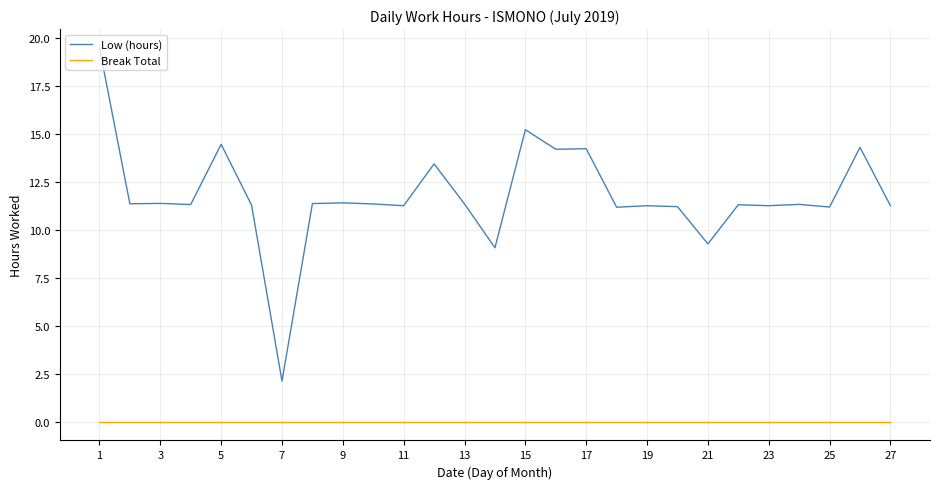

At how many categories does at least one series exceed 15?

2